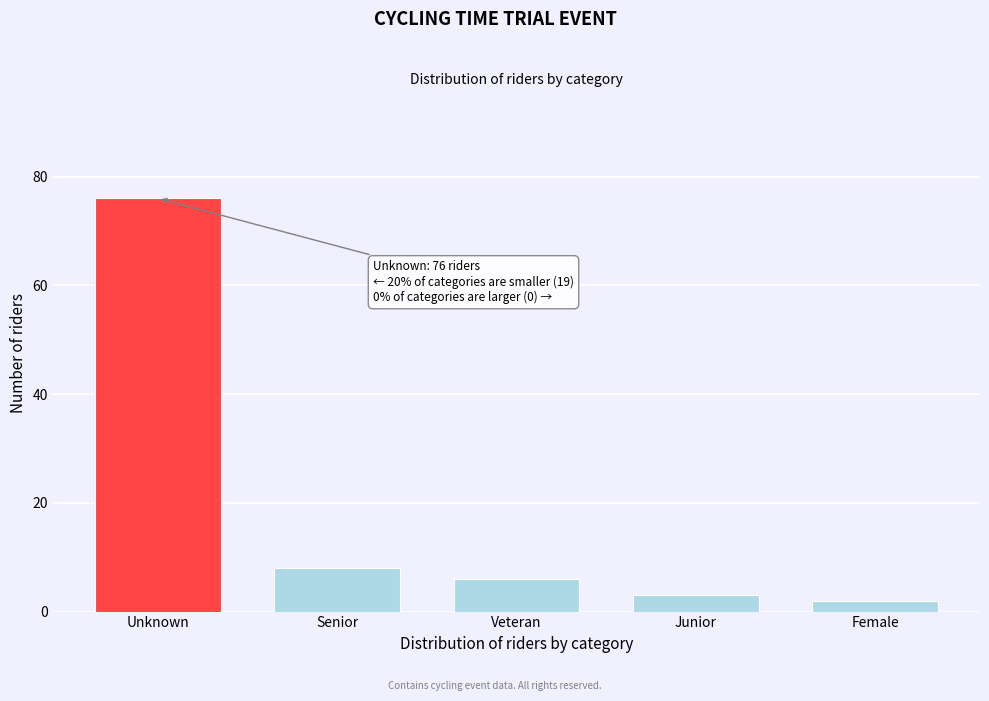

Reading right to left, extract all data points from this chart.

2	3	6	8	76